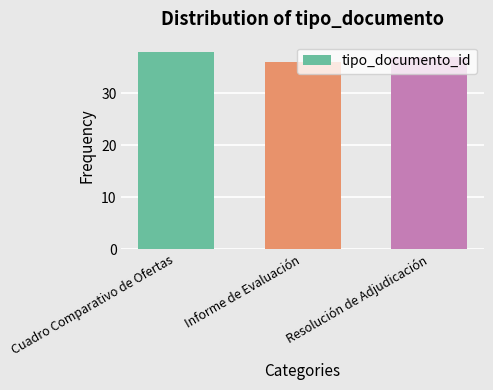

Reading right to left, what are all the values shown in this chart?

Resolución de Adjudicación=37	Informe de Evaluación=36	Cuadro Comparativo de Ofertas=38